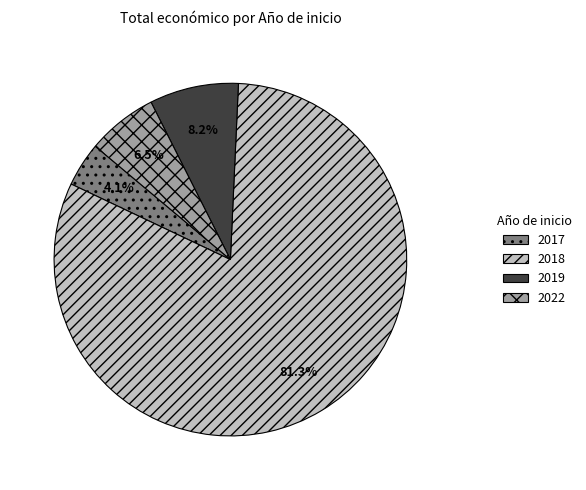

What portion of the pie excludes 2019?

91.8%